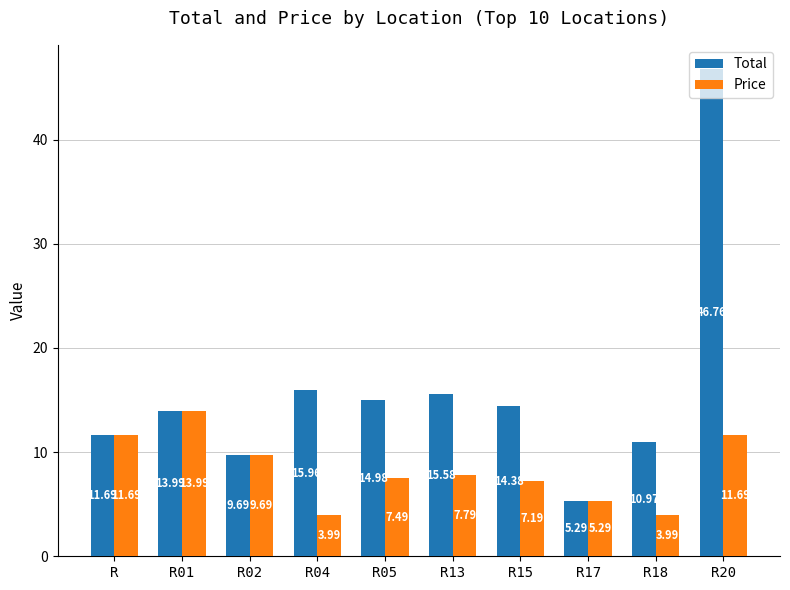

What is the value of the Price bar at the 4th from the left?

4.0